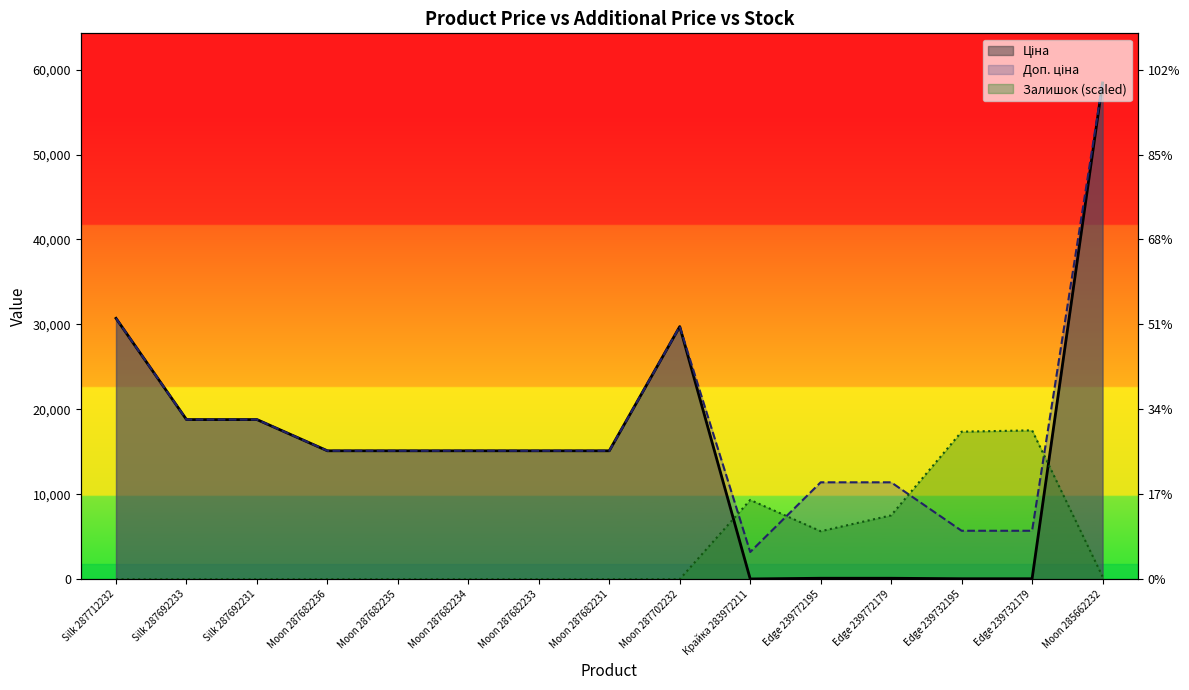

True or false: Ціна has a value of 91.1 at Edge 239732195.

False